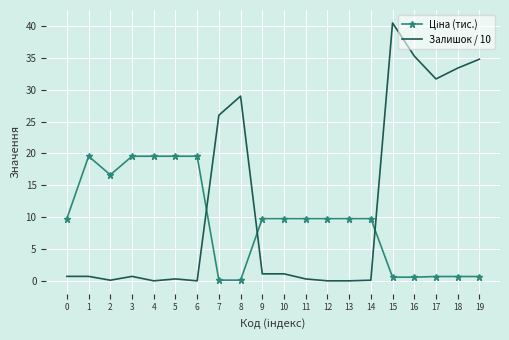

Which series has the largest total across all categories?

Залишок / 10